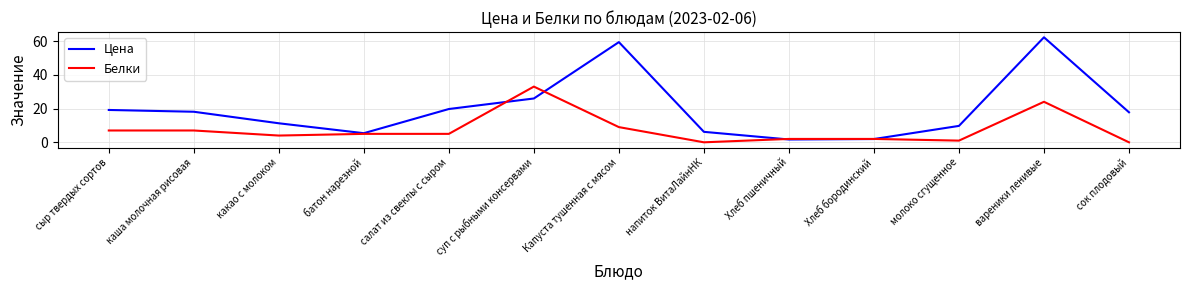

What is the maximum value shown in the chart?

62.2